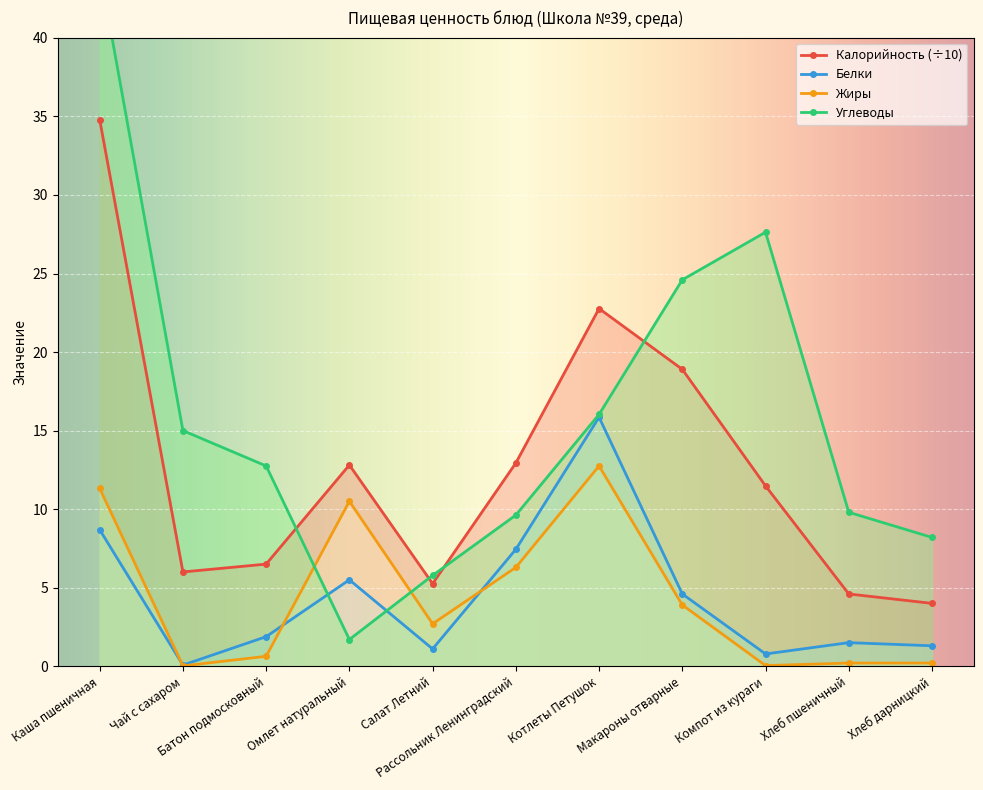

The Белки series shows 8.7 at Каша пшеничная. True or false?

True